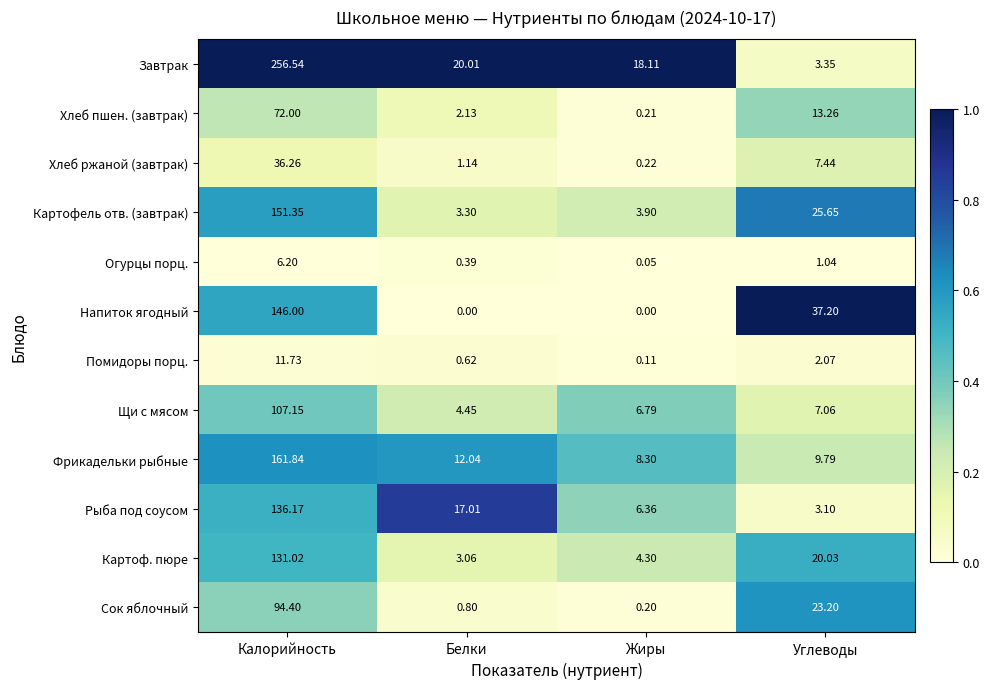

At Углеводы, list the series in order from largest to smallest.

Напиток ягодный, Картофель отв. (завтрак), Сок яблочный, Картоф. пюре, Хлеб пшен. (завтрак), Фрикадельки рыбные, Хлеб ржаной (завтрак), Щи с мясом, Завтрак, Рыба под соусом, Помидоры порц., Огурцы порц.